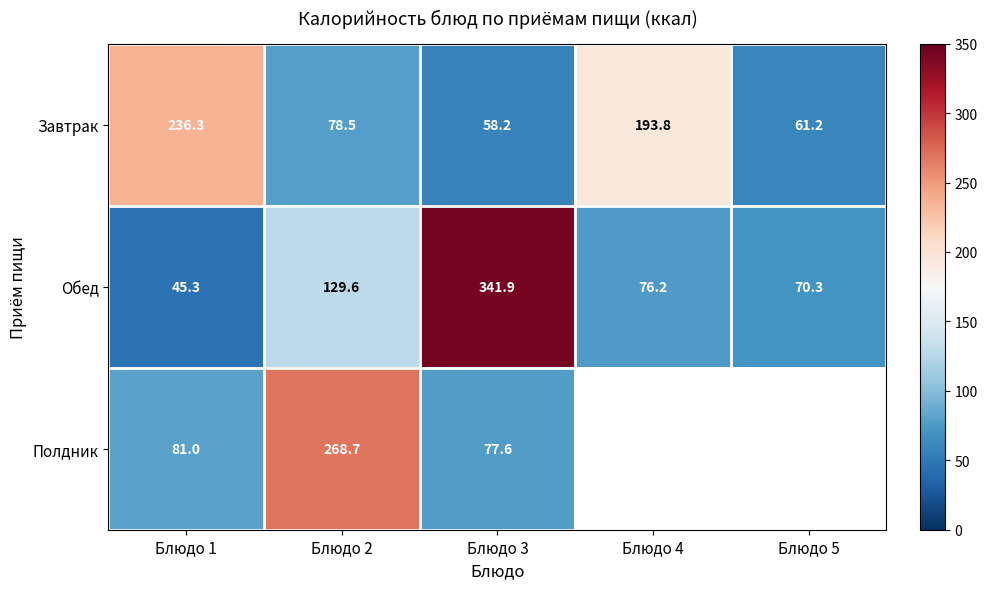

What is the lowest value of the Обед series?

45.3